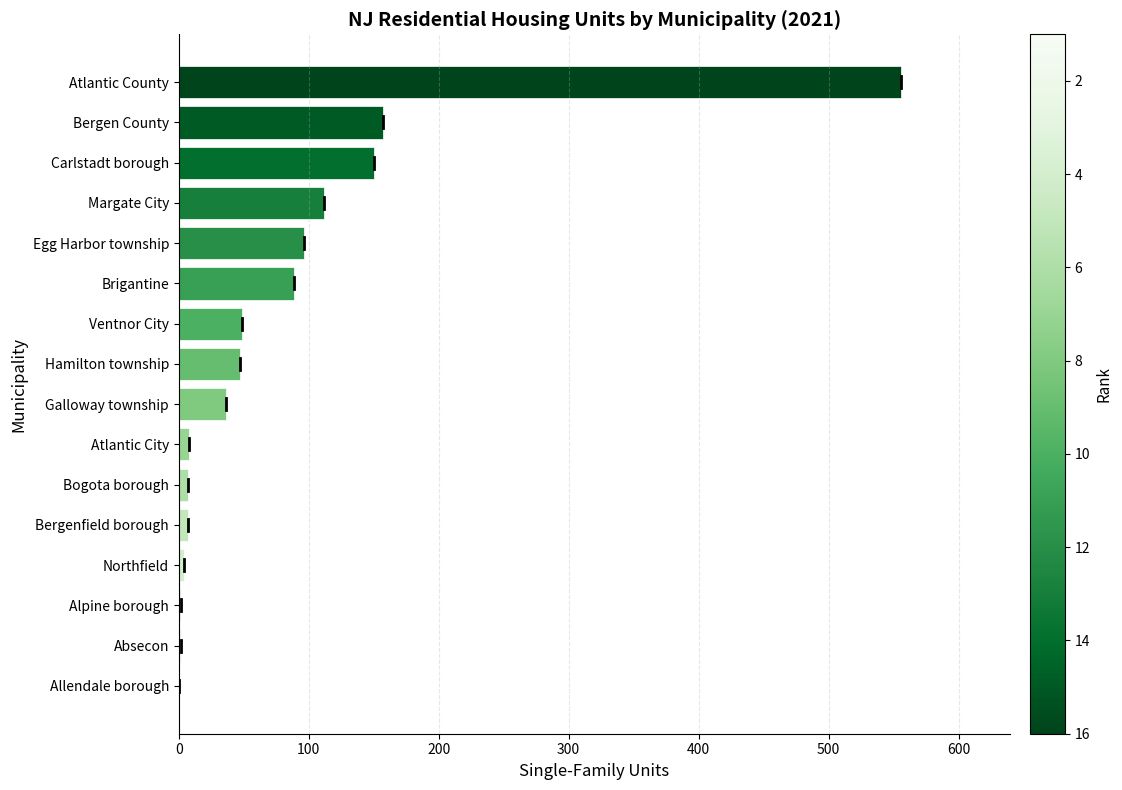

What is the greatest value displayed?

556